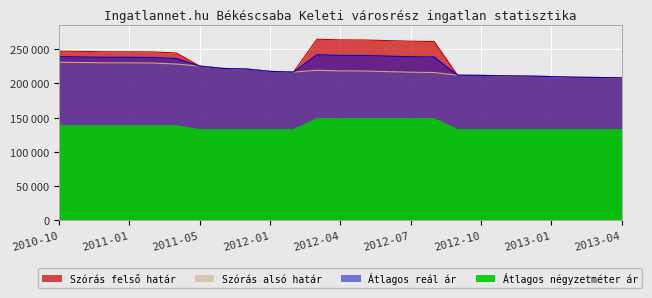

Rank the series at 2012-12 from highest to lowest value.

Szórás felső határ, Átlagos reál ár, Szórás alsó határ, Átlagos négyzetméter ár